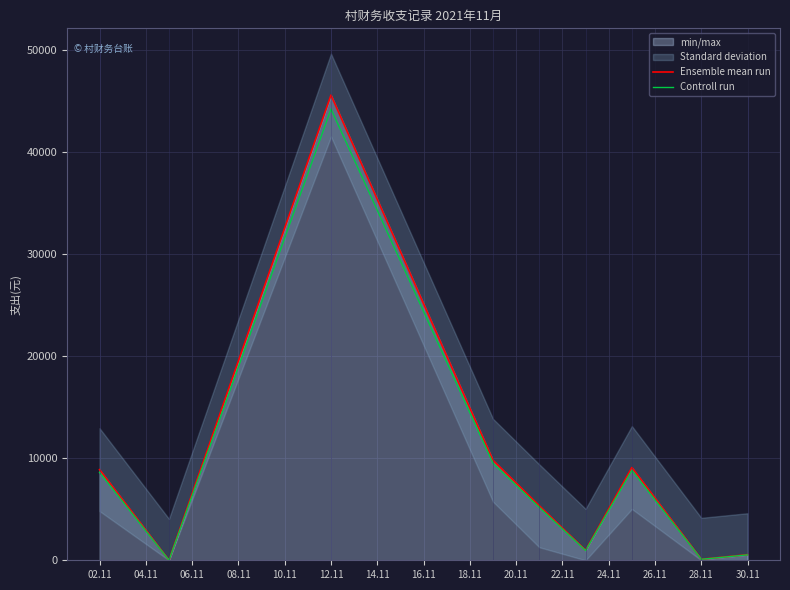

True or false: Controll run and Ensemble mean run intersect in this chart.

False